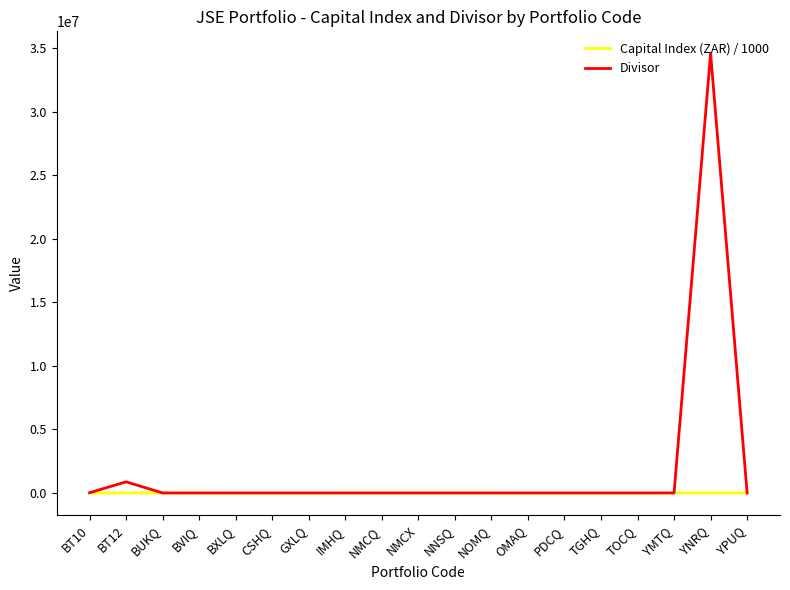

Which series has the widest spread of values?

Divisor